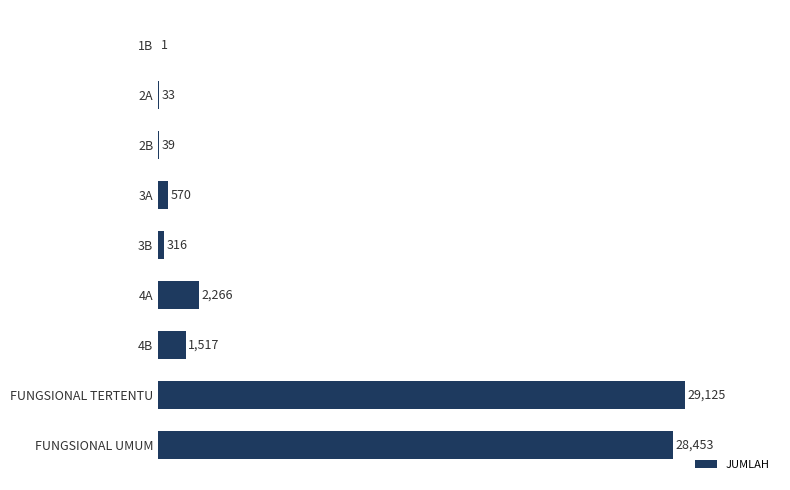

How many series are shown in this chart?

1